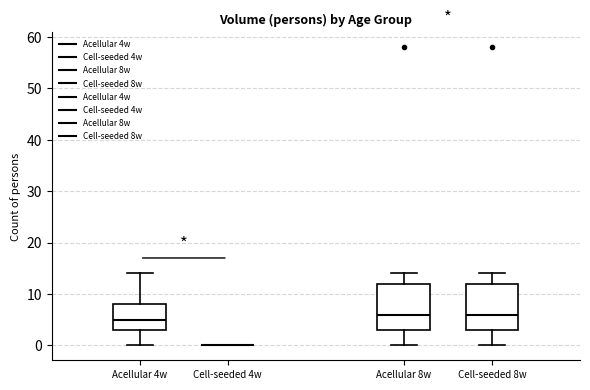

Reading left to right, transcribe this box plot: for each box, give where its median line is, the range the box spans, and where its two whiskers end, as read against the y-axis. The values are not printed on the chart, so give them approximately, as read against the axis.

Acellular 4w: median 5, box 3 to 8, whiskers 0 to 14
Cell-seeded 4w: box collapsed to a line at 0, whiskers 0 to 0
Acellular 8w: median 6, box 3 to 12, whiskers 0 to 14
Cell-seeded 8w: median 6, box 3 to 12, whiskers 0 to 14